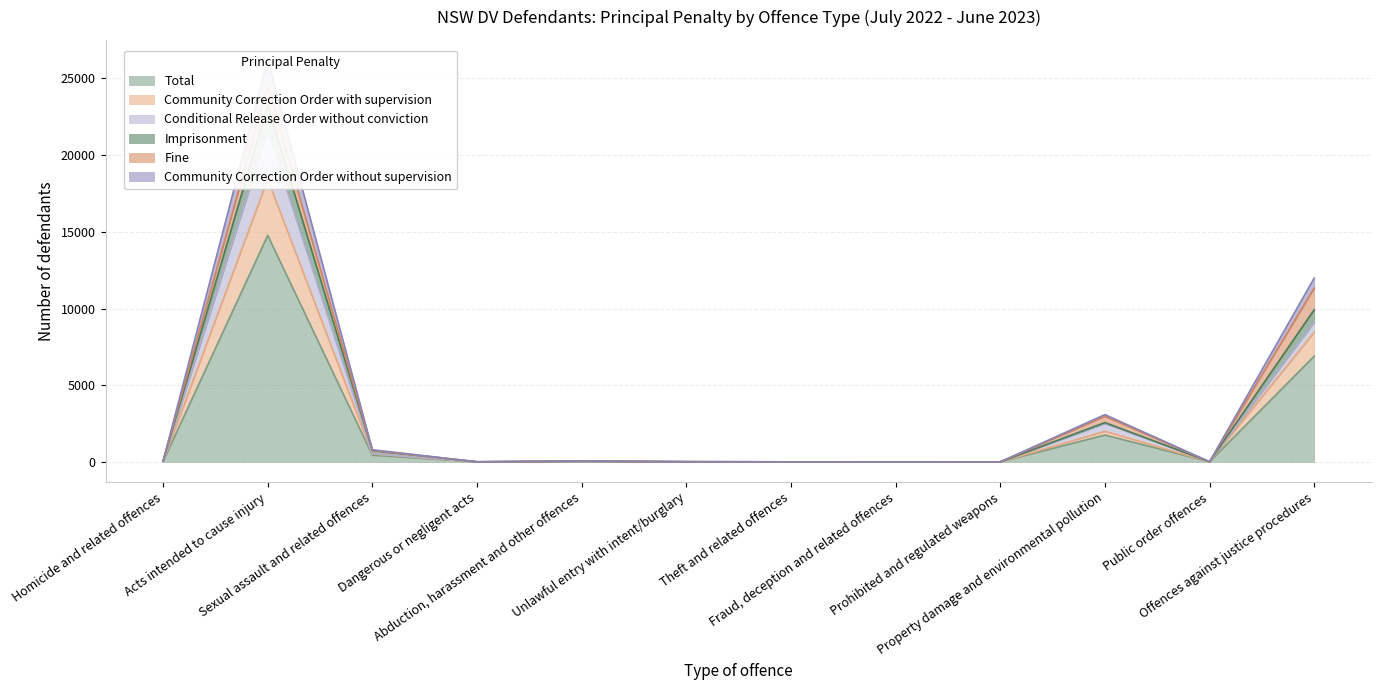

What is the maximum value shown in the chart?

23242